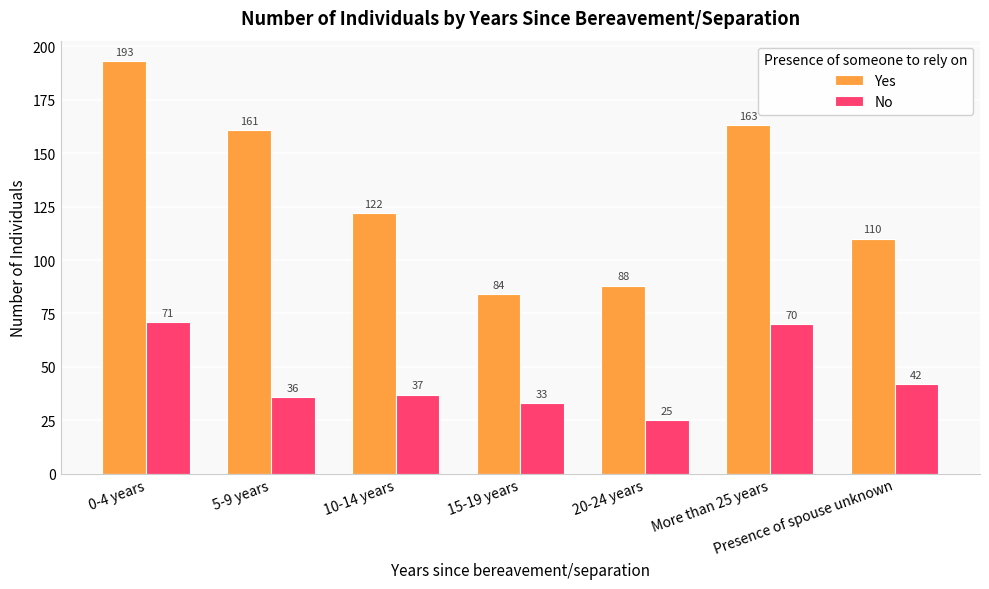

What is the label of the 6th bar from the right?

5-9 years